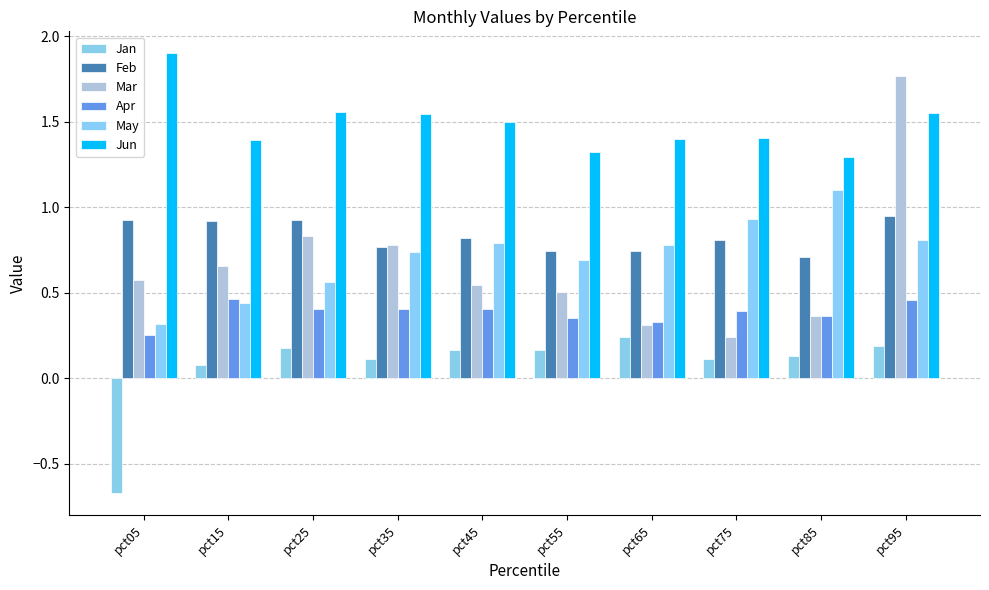

Are the bars horizontal?

No